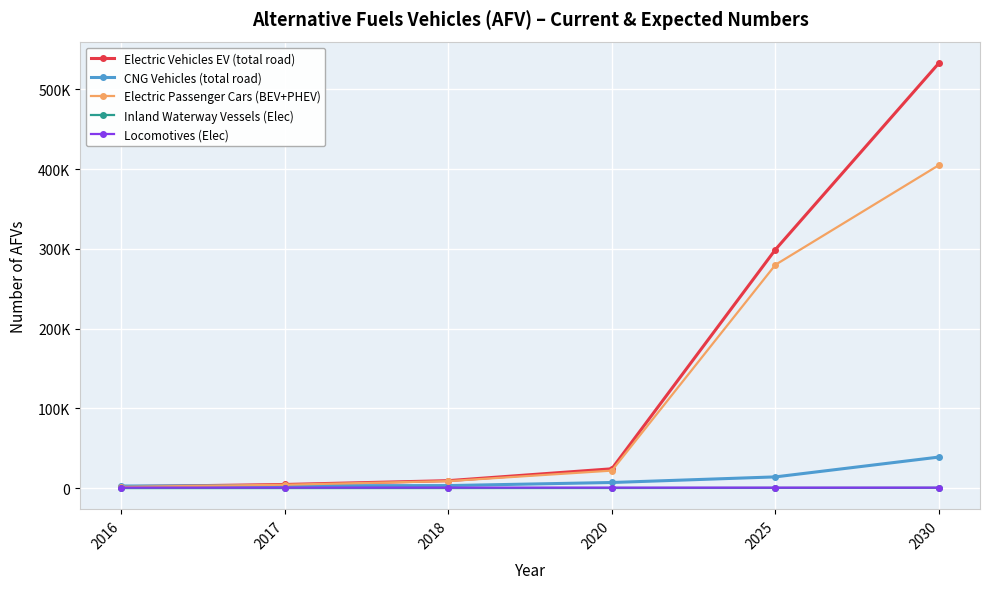

Is this an area chart (filled region under the line)?

No